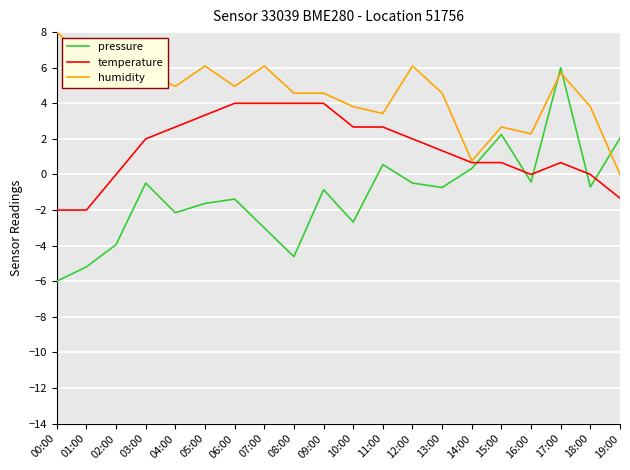

What is the greatest value displayed?

8.0